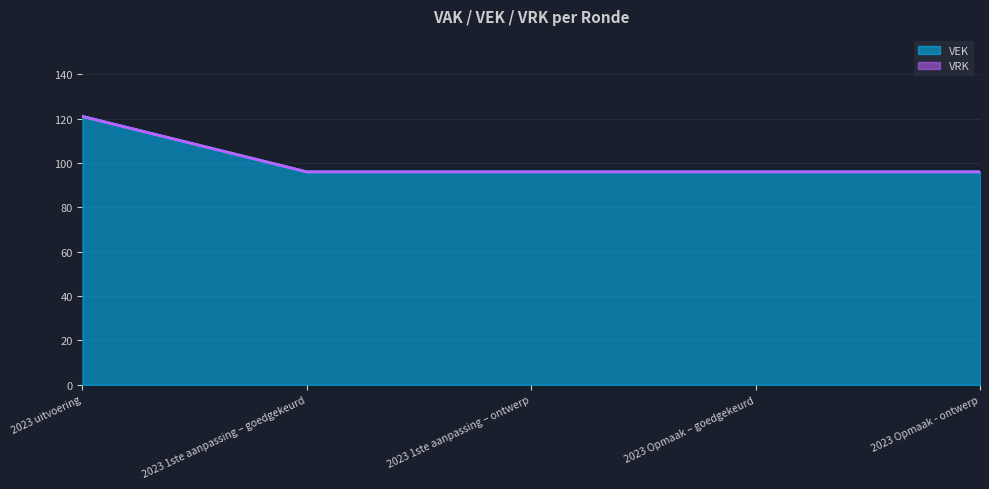

The value at 2023 Opmaak – goedgekeurd is 23. True or false?

False